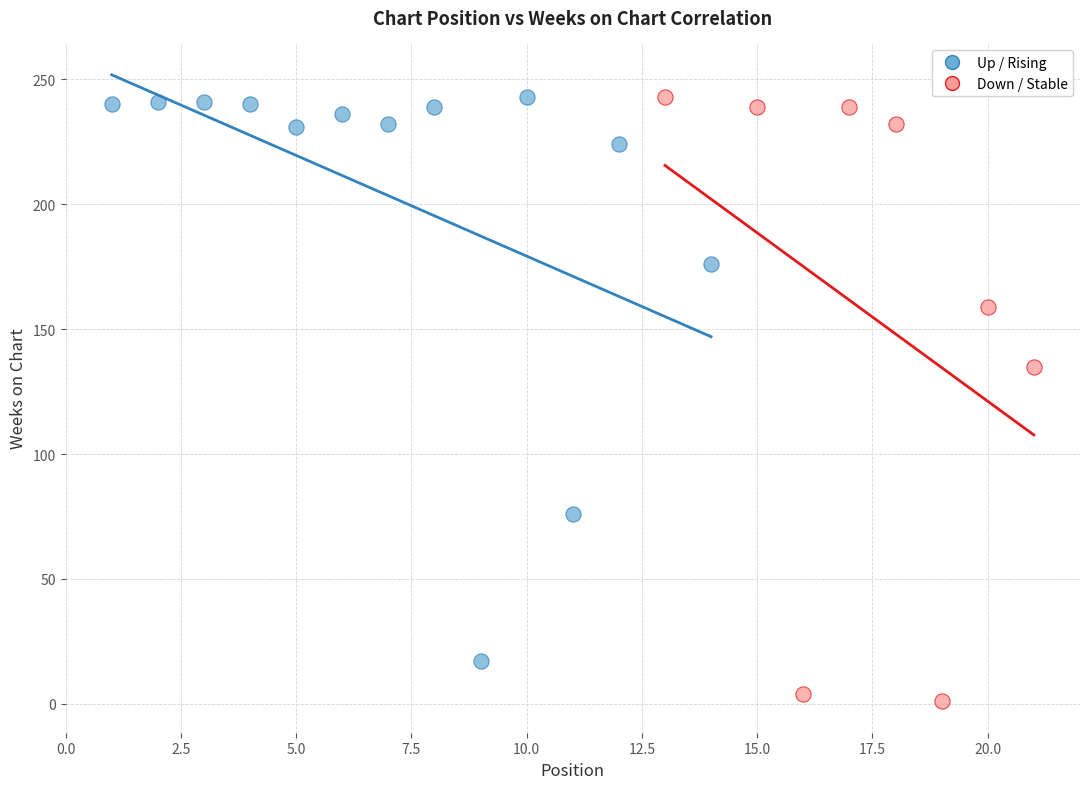

Which series has the widest spread of Y values?

Down / Stable